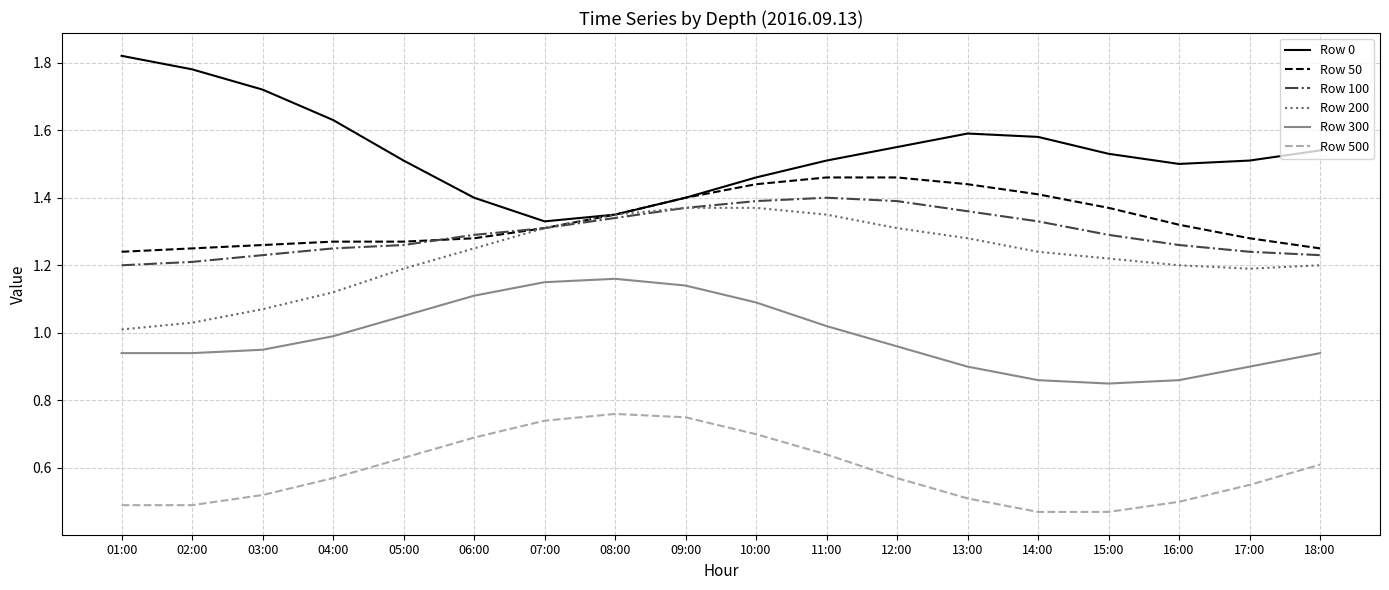

What position from the left is 03:00?

3